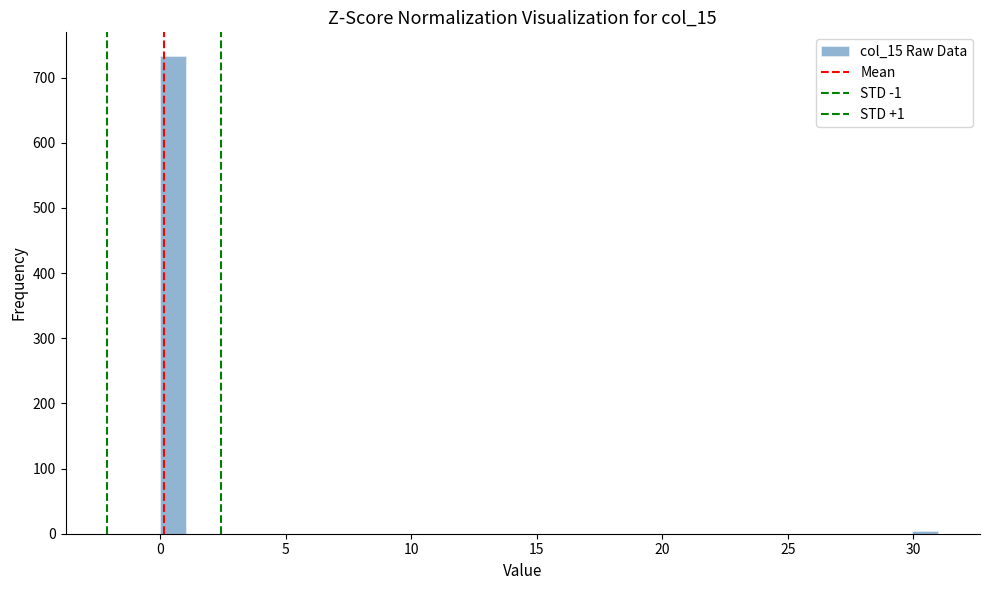

Around what value on the x-axis is the tallest bar? Give the approximate position of its centre, as read against the axis.

0.5